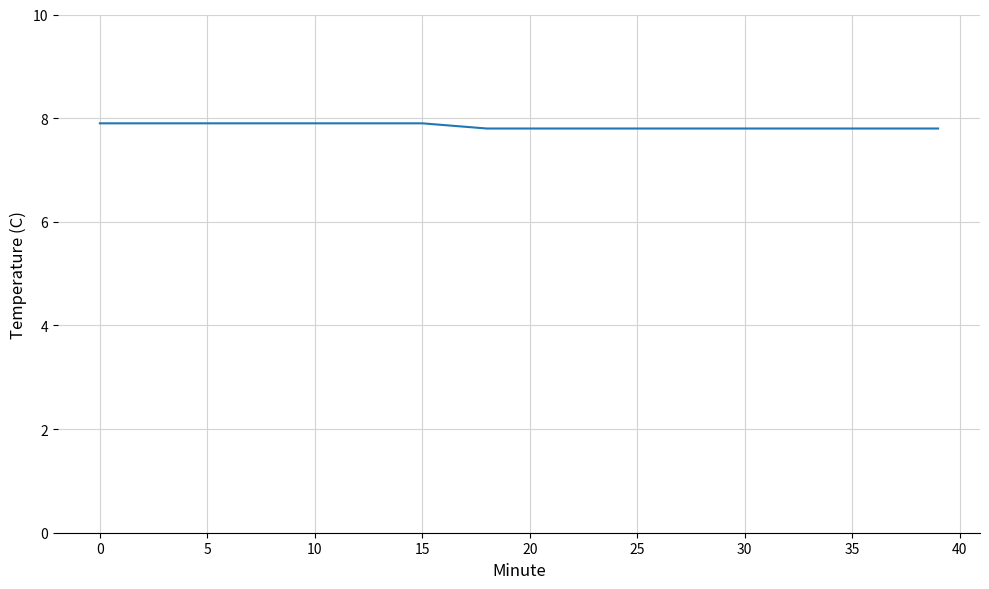

What is the minimum value shown in the chart?

7.8